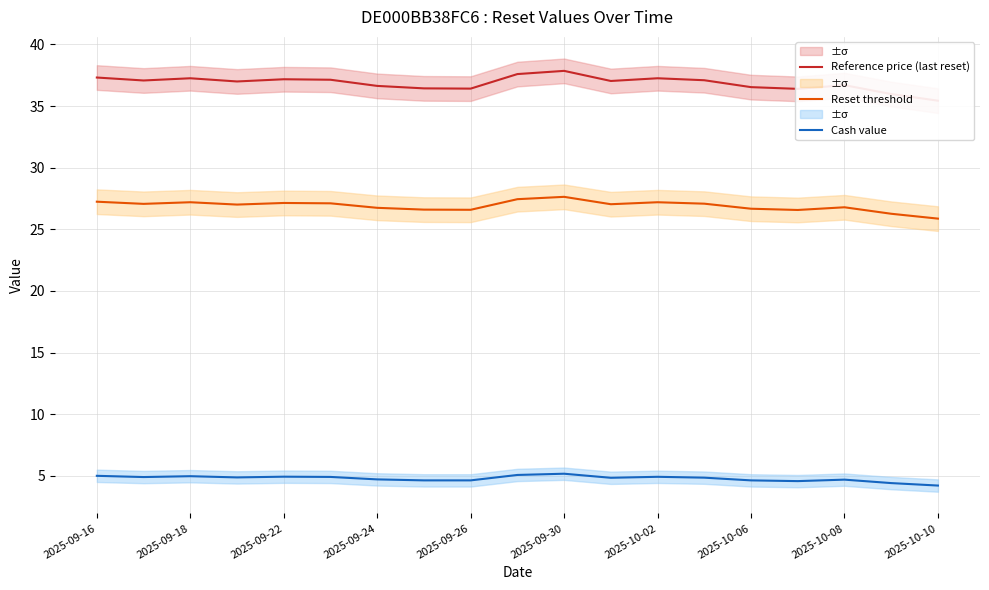

How many data points in Reset threshold are less than 27?

8